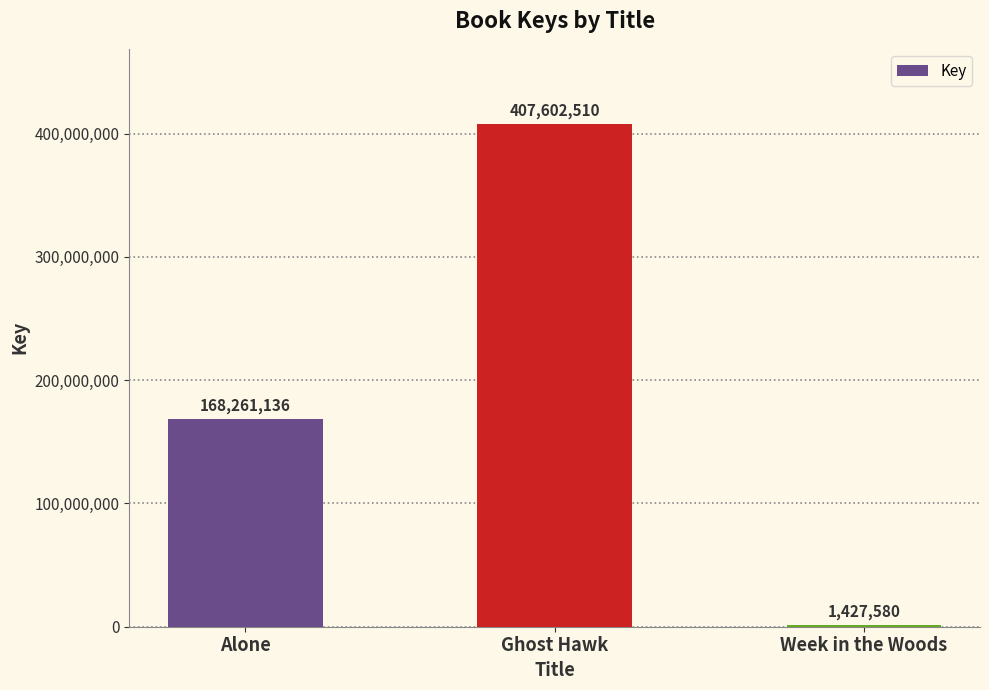

What is the ratio of the value at Ghost Hawk to the value at Week in the Woods?

285.5